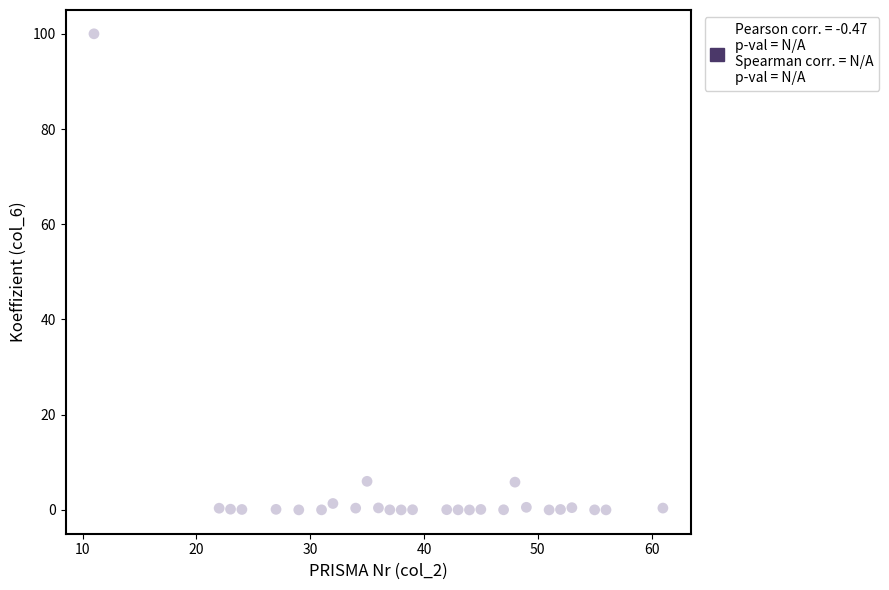

What is the range of Y values (max minus min)?

100.0